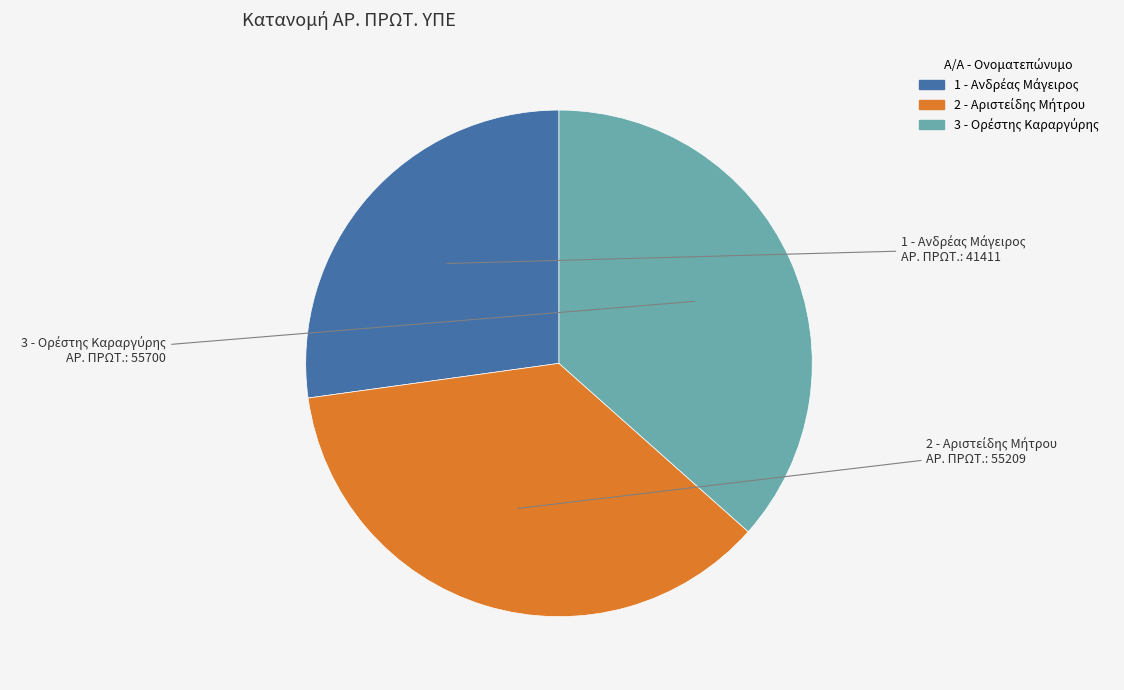

Does any single category account for the majority?

No